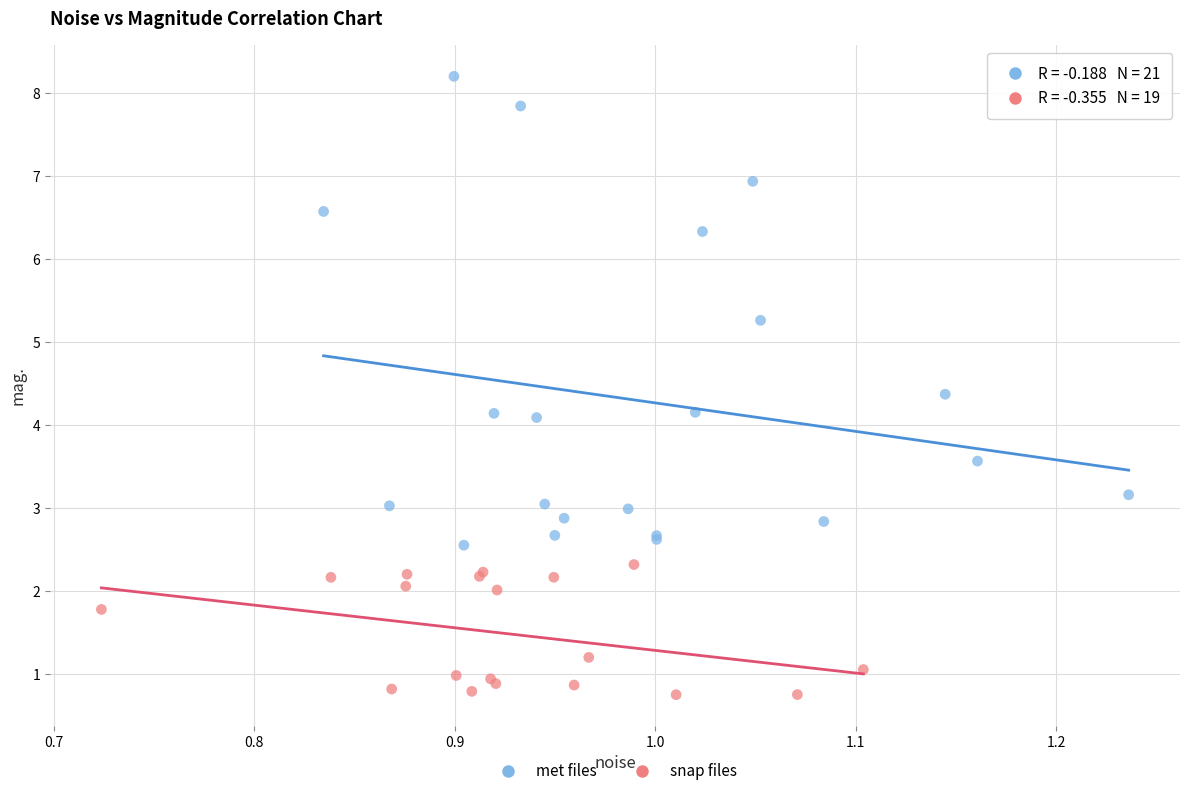

Which series has the widest spread of Y values?

met files